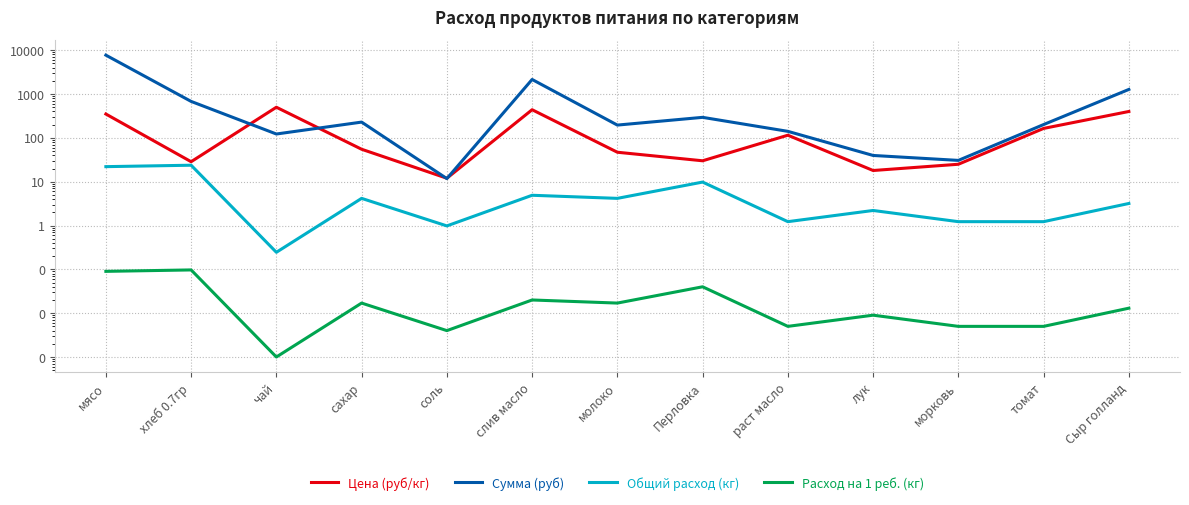

True or false: Сумма (руб) and Цена (руб/кг) cross at least once.

True